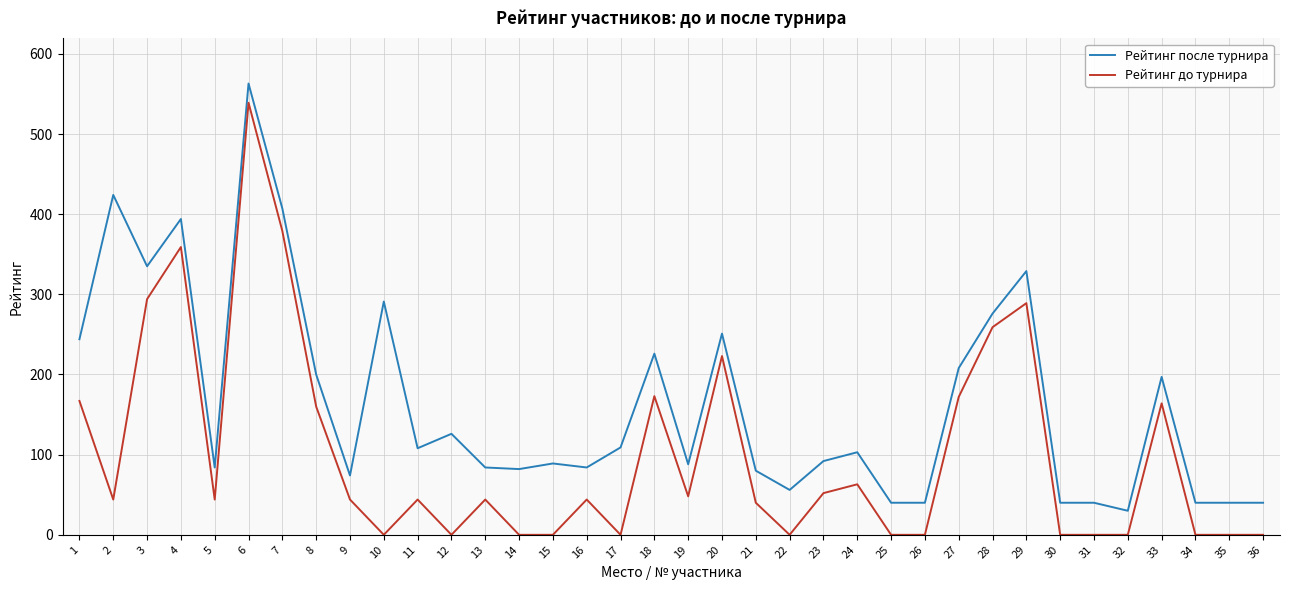

Rank the series at 11 from lowest to highest value.

Рейтинг до турнира, Рейтинг после турнира